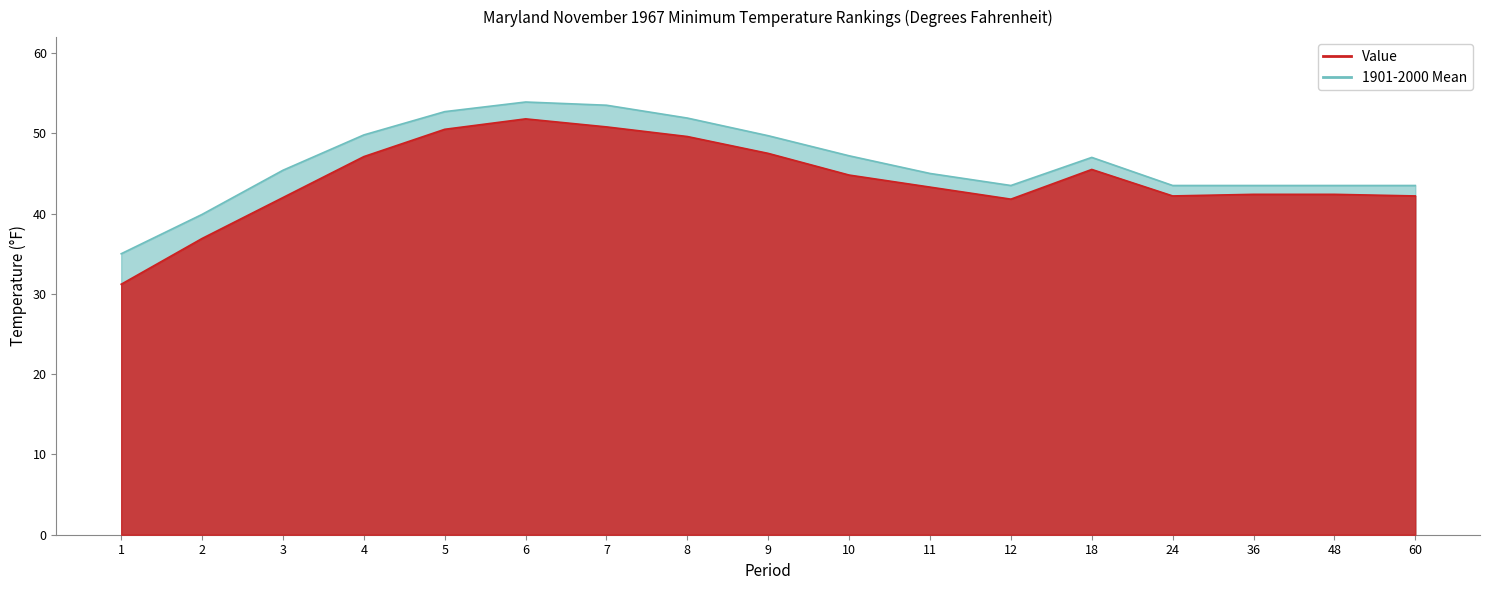

Which label corresponds to the largest value in the chart?

6